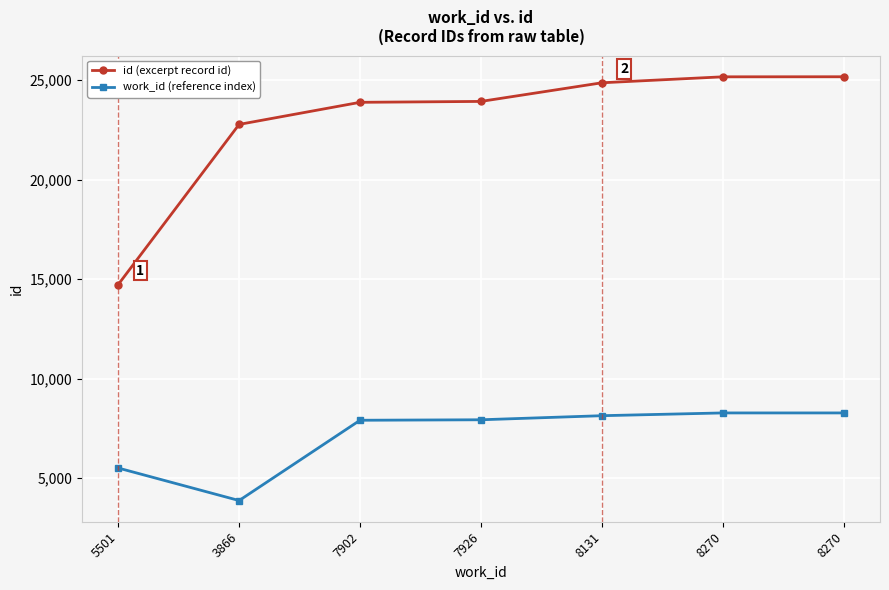

Rank the series at 8270 from lowest to highest value.

work_id (reference index), id (excerpt record id)